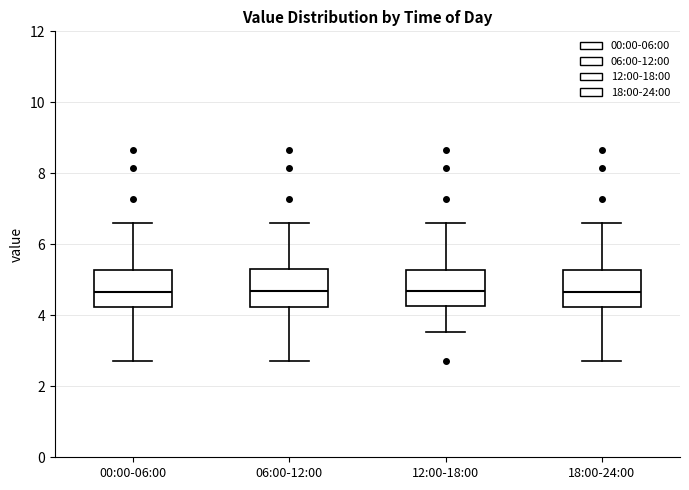

Where does the upper whisker of the box for 12:00-18:00 end on the y-axis? The values are not printed on the chart, so give them approximately, as read against the axis.

6.6